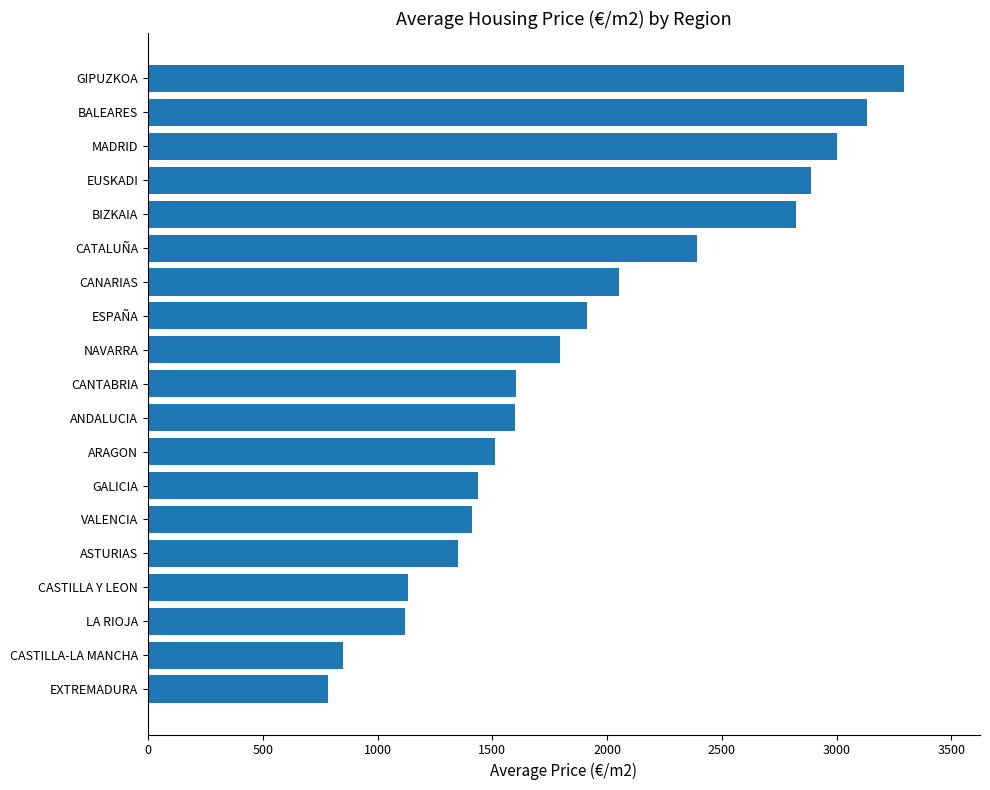

What is the difference between the values at CANTABRIA and VALENCIA?

194.6